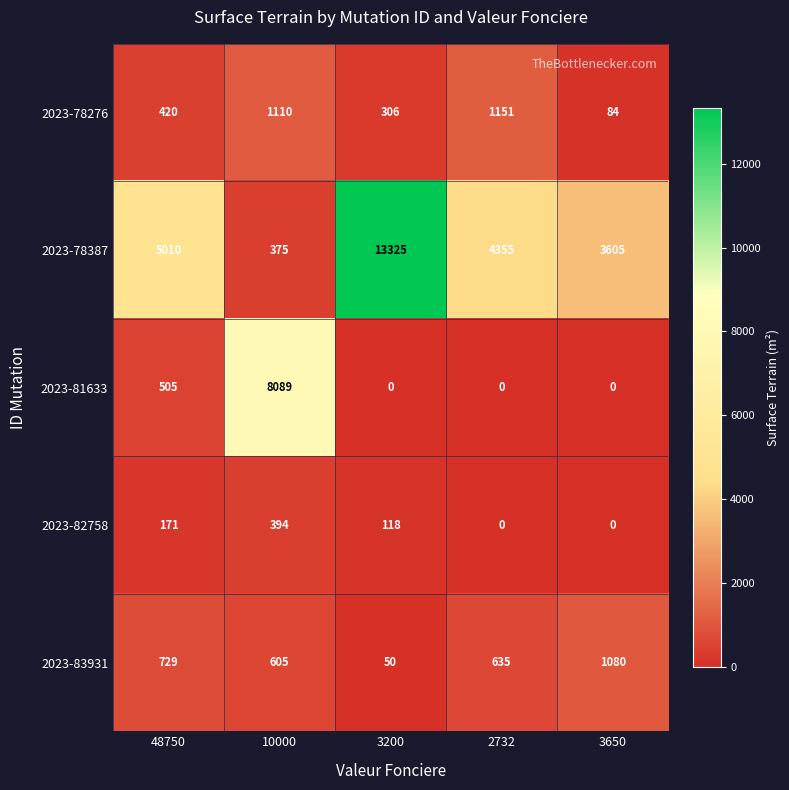

Reading left to right, what are all the values shown in this chart?

2023-78276: 48750=420	10000=1110	3200=306	2732=1151	3650=84
2023-78387: 48750=5010	10000=375	3200=13325	2732=4355	3650=3605
2023-81633: 48750=505	10000=8089	3200=0	2732=0	3650=0
2023-82758: 48750=171	10000=394	3200=118	2732=0	3650=0
2023-83931: 48750=729	10000=605	3200=50	2732=635	3650=1080